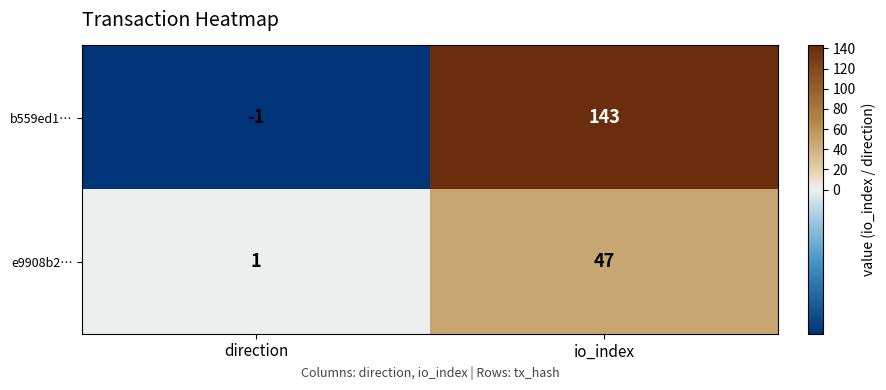

Which label corresponds to the largest value in the chart?

io_index